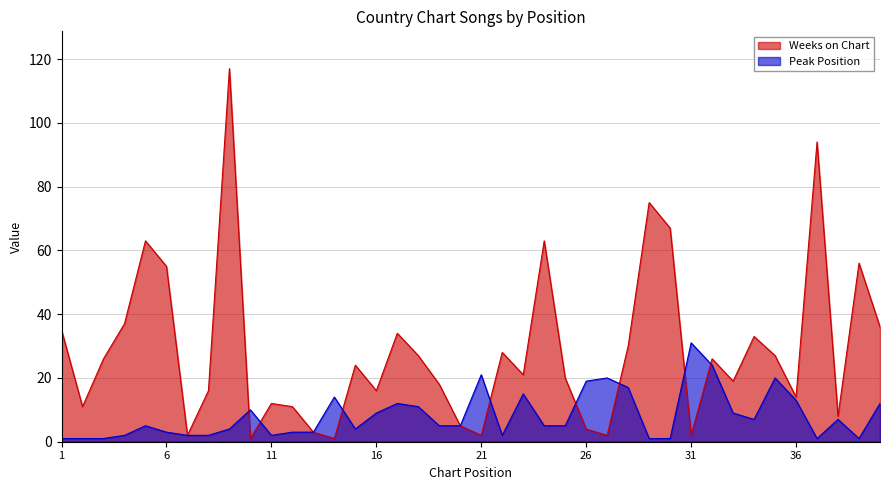

What is the difference between the highest and lowest values at 26?

15